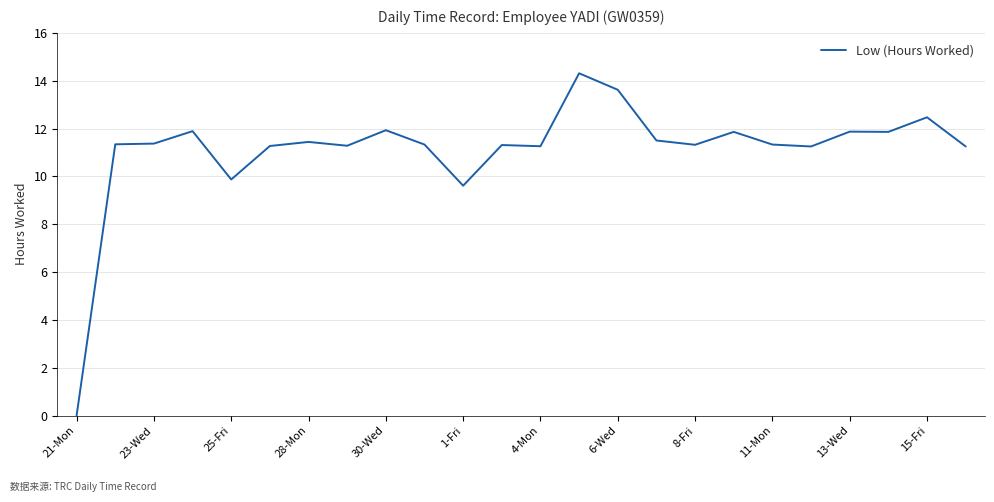

What is the difference between the maximum and minimum values?

14.3